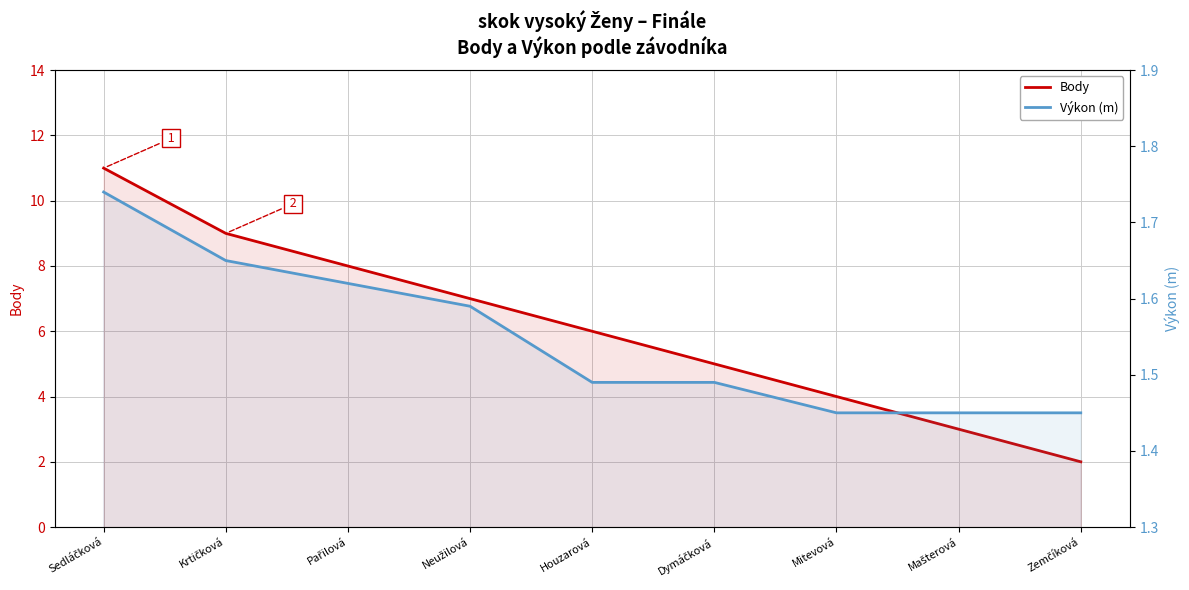

What is the difference between the highest and lowest values at Neužilová?

5.4